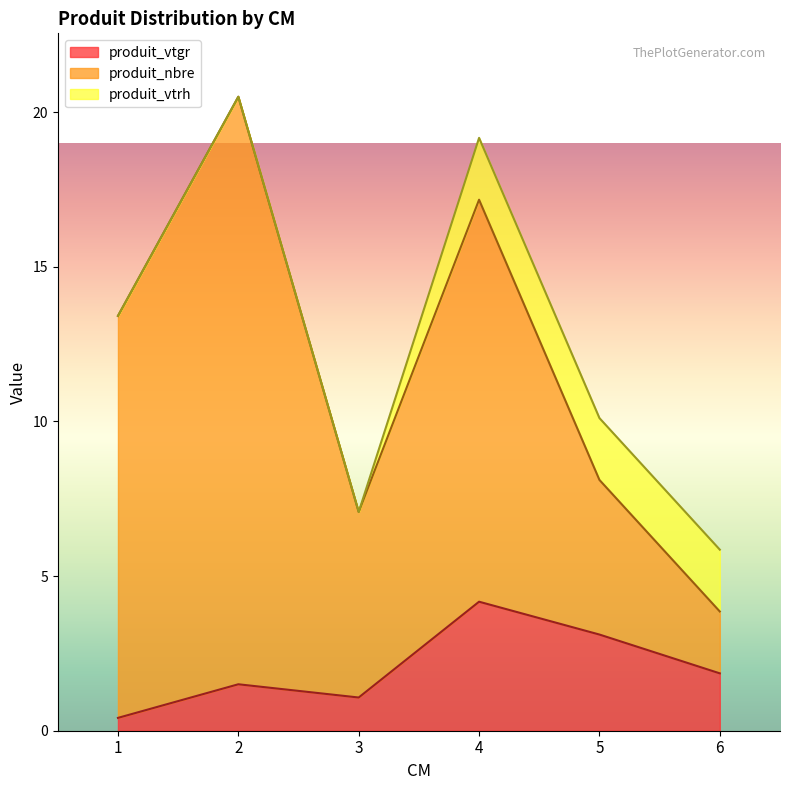

How many data points in produit_nbre are above 13?

1